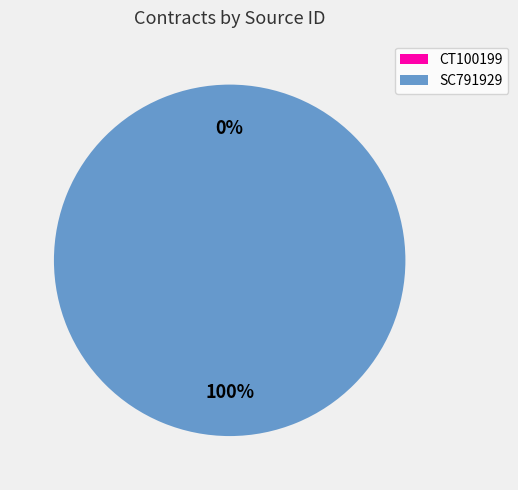

Which has a higher value, CT100199 or SC791929?

SC791929